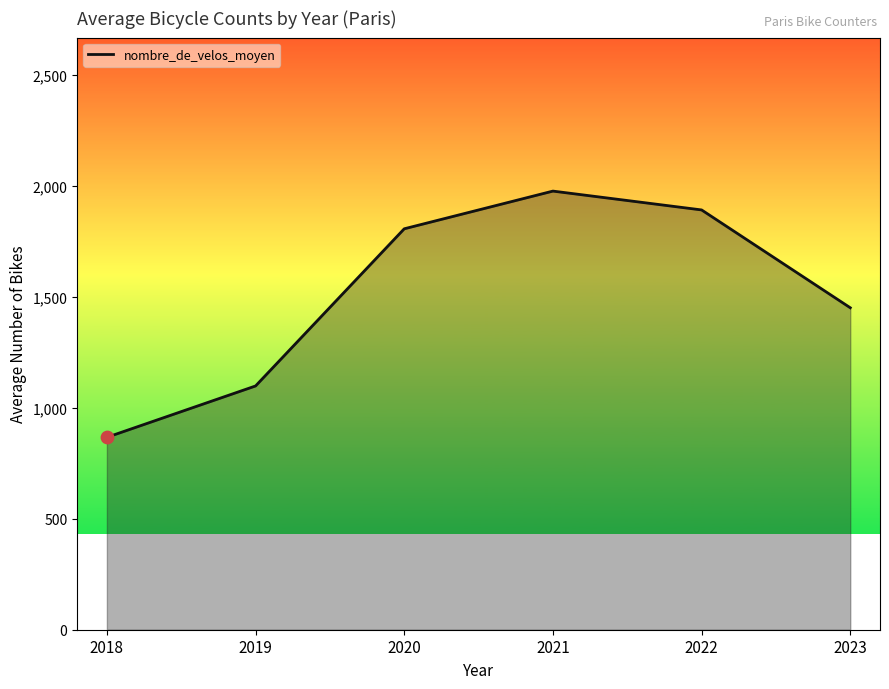

Between 2021 and 2020, which is larger?

2021